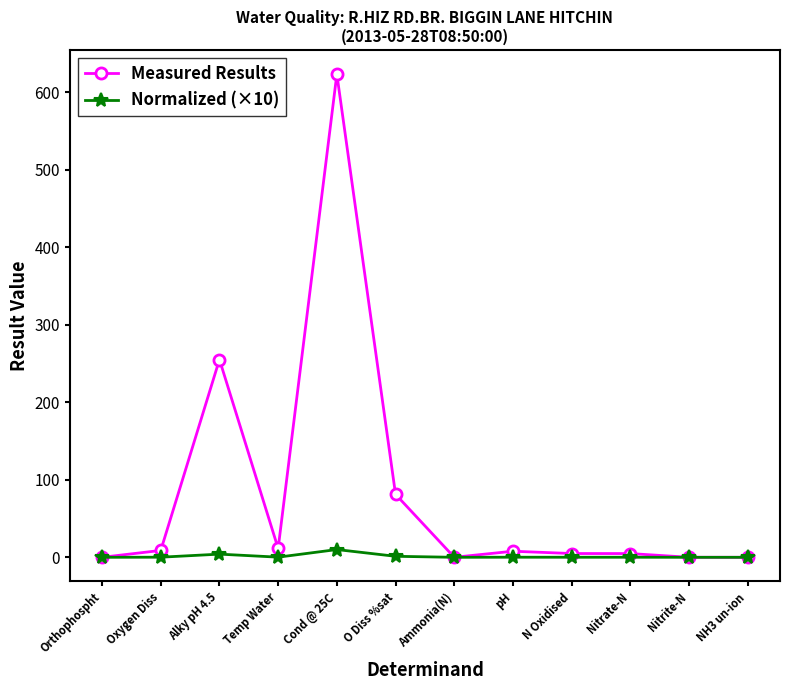

Which series has the largest range (max minus min)?

Measured Results